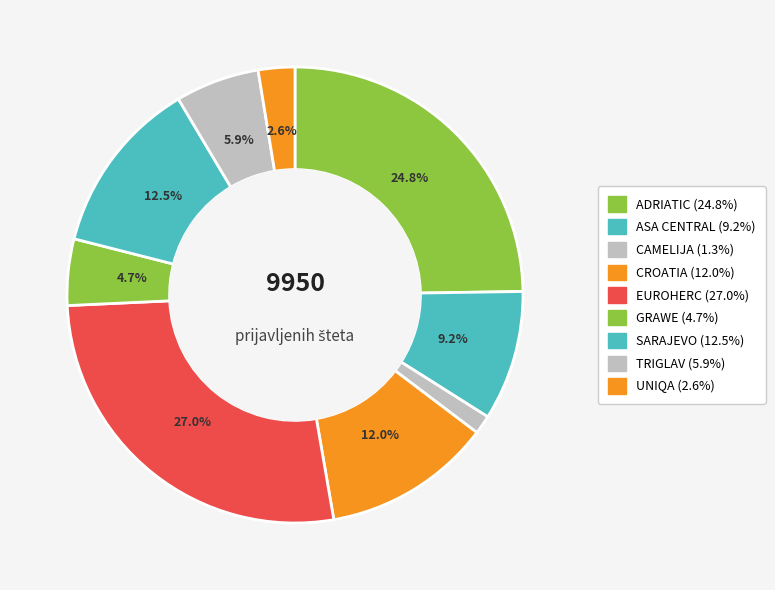

Which category has the biggest portion of the pie?

EUROHERC